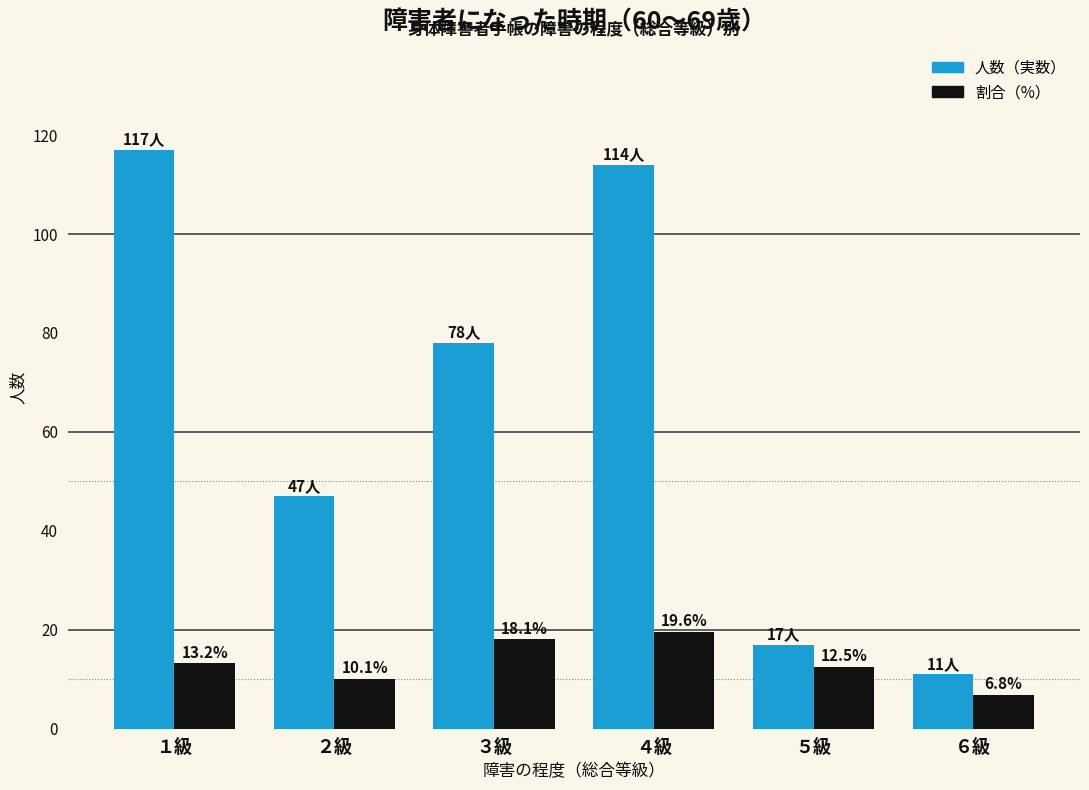

Reading left to right, transcribe all the data shown in this chart.

人数（実数）: １級=117.0	２級=47.0	３級=78.0	４級=114.0	５級=17.0	６級=11.0
割合（%）: １級=13.2	２級=10.1	３級=18.1	４級=19.6	５級=12.5	６級=6.8